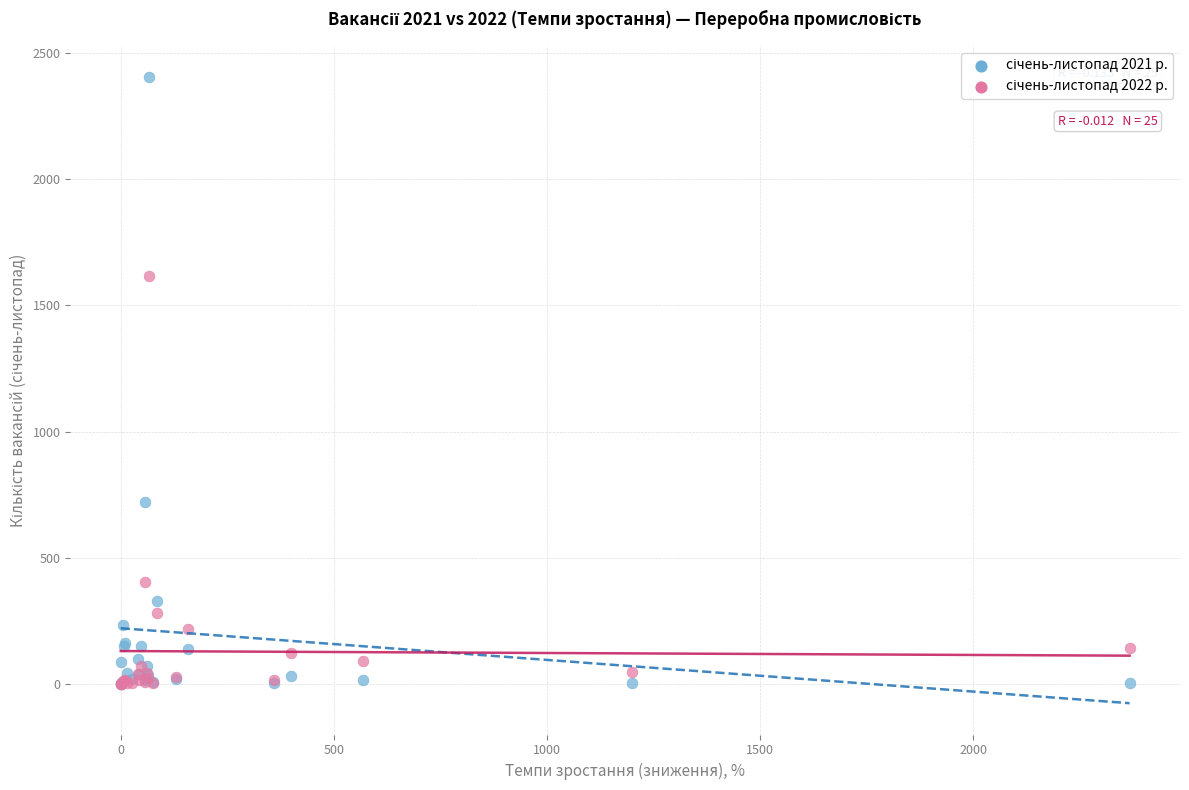

Across all series, what Y value is closest to 1201?

1618